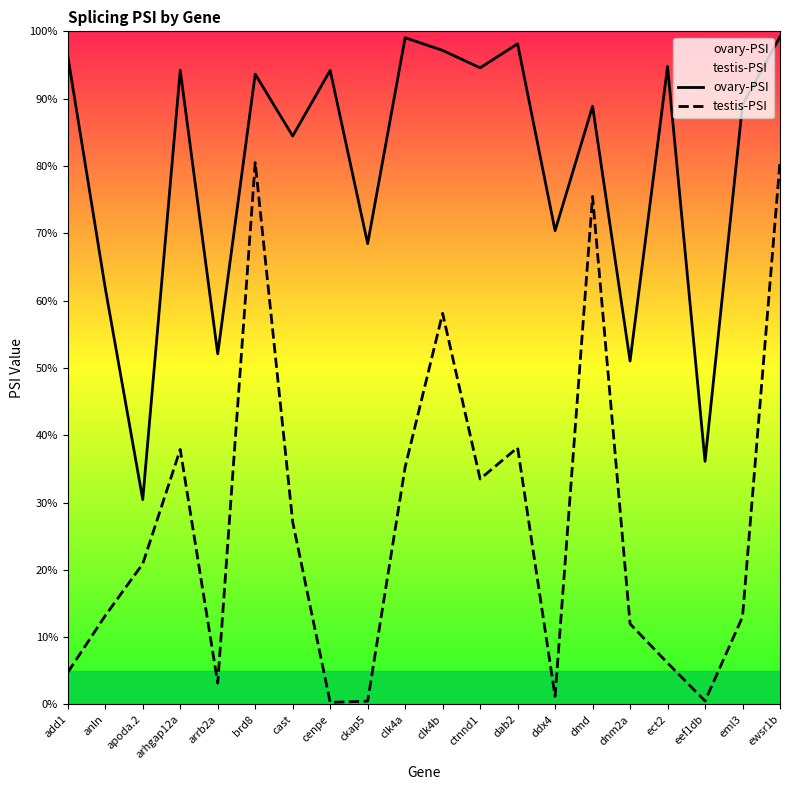

Where is ovary-PSI nearest to the value 0?

apoda.2